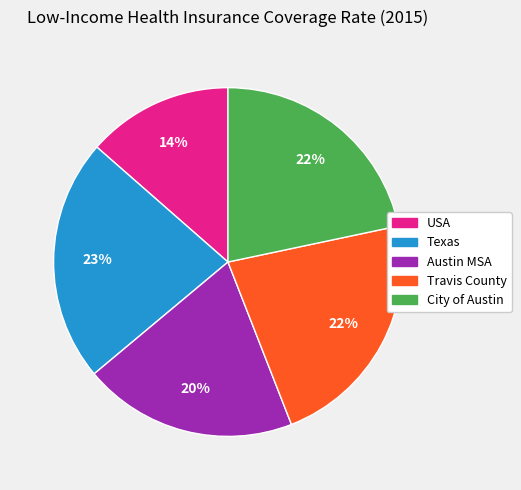

Is it true that Austin MSA is 8% of the pie?

False